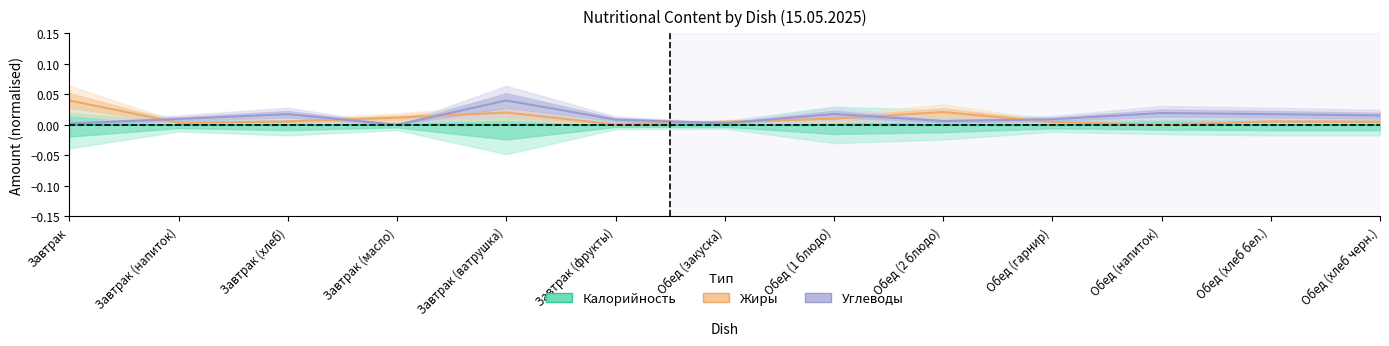

Reading left to right, transcribe all the data shown in this chart.

Калорийность: Завтрак=0.0	Завтрак (напиток)=0.0	Завтрак (хлеб)=0.0	Завтрак (масло)=0.0	Завтрак (ватрушка)=0.0	Завтрак (фрукты)=0.0	Обед (закуска)=0.0	Обед (1 блюдо)=0.0	Обед (2 блюдо)=0.0	Обед (гарнир)=0.0	Обед (напиток)=0.0	Обед (хлеб бел.)=0.0	Обед (хлеб черн.)=0.0
Жиры: Завтрак=0.0	Завтрак (напиток)=0.0	Завтрак (хлеб)=0.0	Завтрак (масло)=0.0	Завтрак (ватрушка)=0.0	Завтрак (фрукты)=0.0	Обед (закуска)=0.0	Обед (1 блюдо)=0.0	Обед (2 блюдо)=0.0	Обед (гарнир)=0.0	Обед (напиток)=0.0	Обед (хлеб бел.)=0.0	Обед (хлеб черн.)=0.0
Углеводы: Завтрак=0.0	Завтрак (напиток)=0.0	Завтрак (хлеб)=0.0	Завтрак (масло)=0.0	Завтрак (ватрушка)=0.0	Завтрак (фрукты)=0.0	Обед (закуска)=0.0	Обед (1 блюдо)=0.0	Обед (2 блюдо)=0.0	Обед (гарнир)=0.0	Обед (напиток)=0.0	Обед (хлеб бел.)=0.0	Обед (хлеб черн.)=0.0